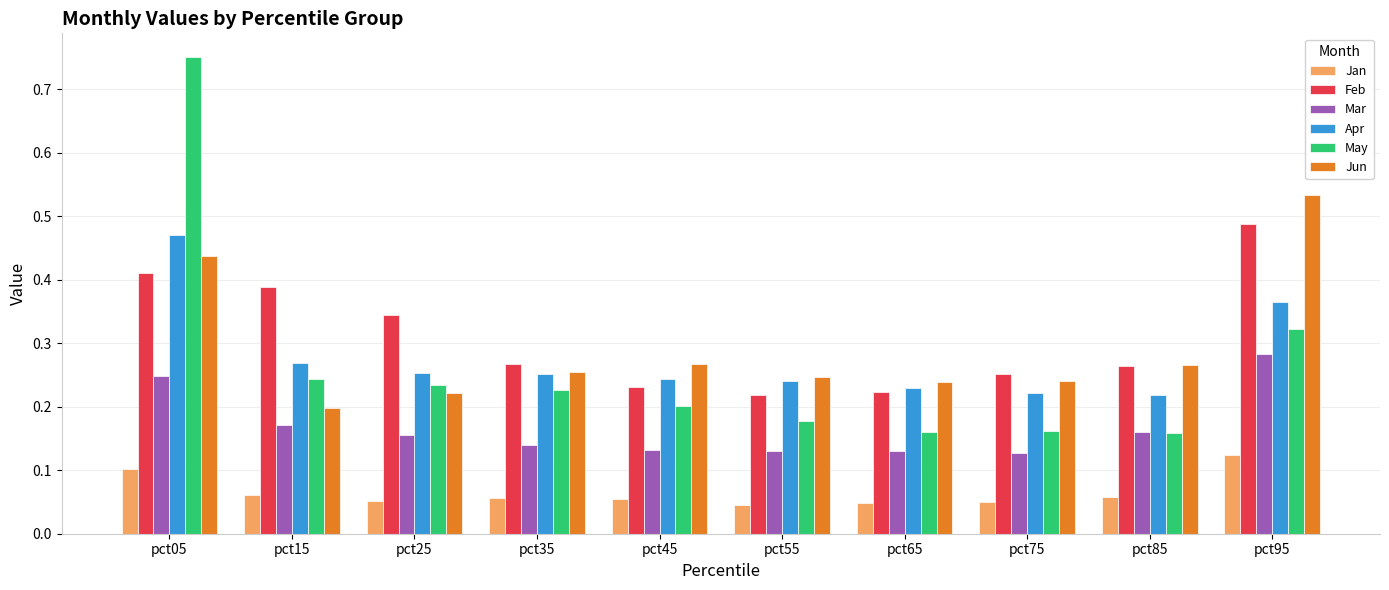

What is the sum of all Jan values?

0.7